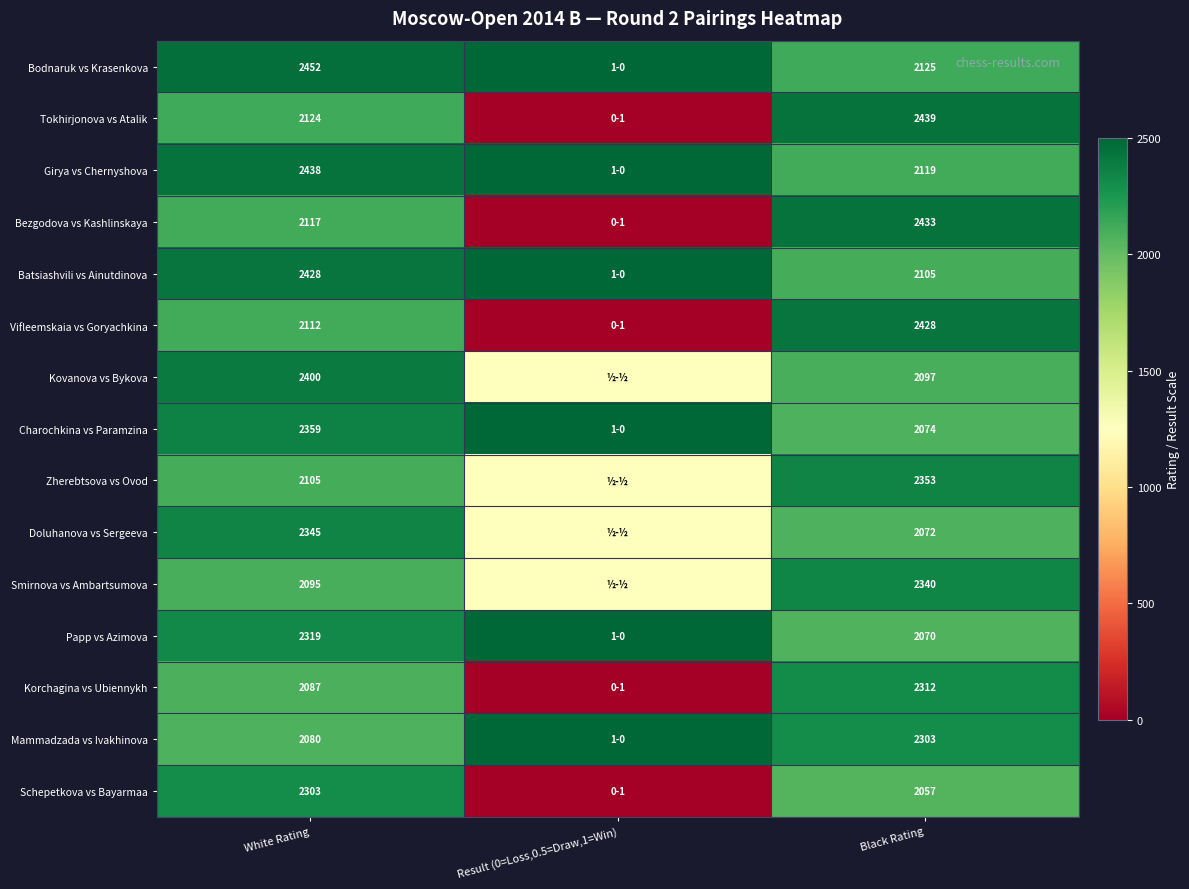

Which series changed the most between White Rating and Black Rating?

Bodnaruk vs Krasenkova